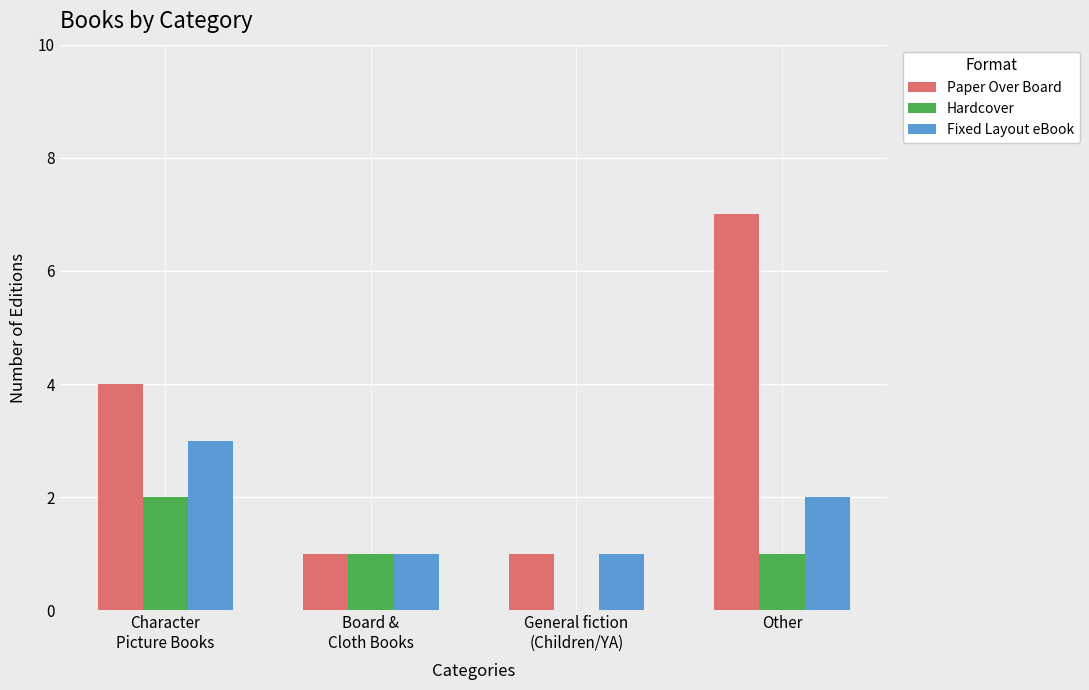

Count the Paper Over Board values in the range 1 to 7.

4